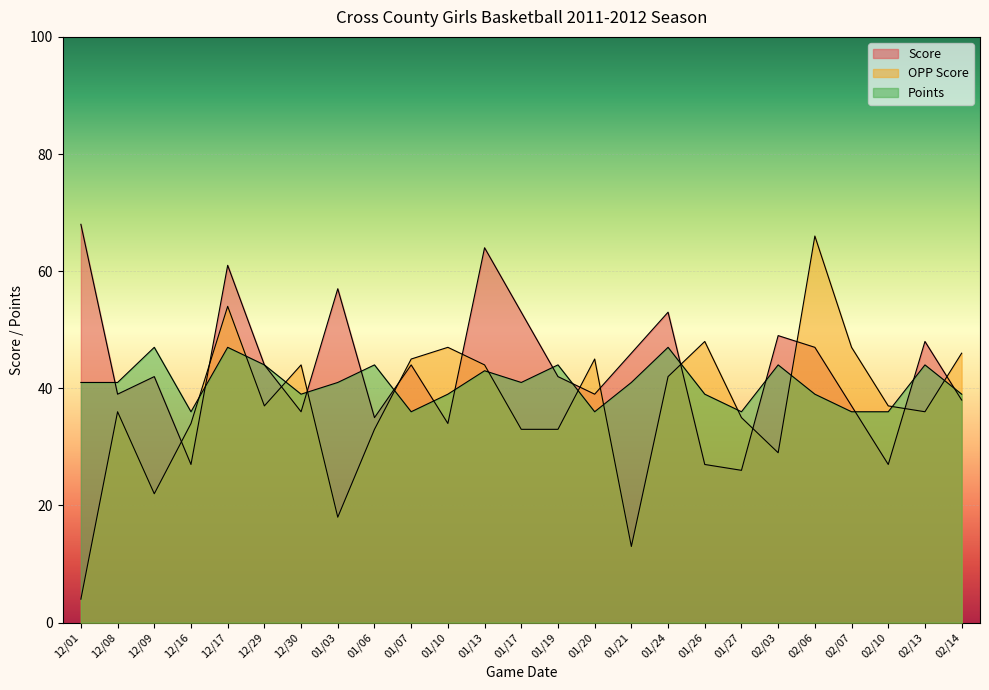

Rank the series at 01/06 from lowest to highest value.

OPP Score, Score, Points